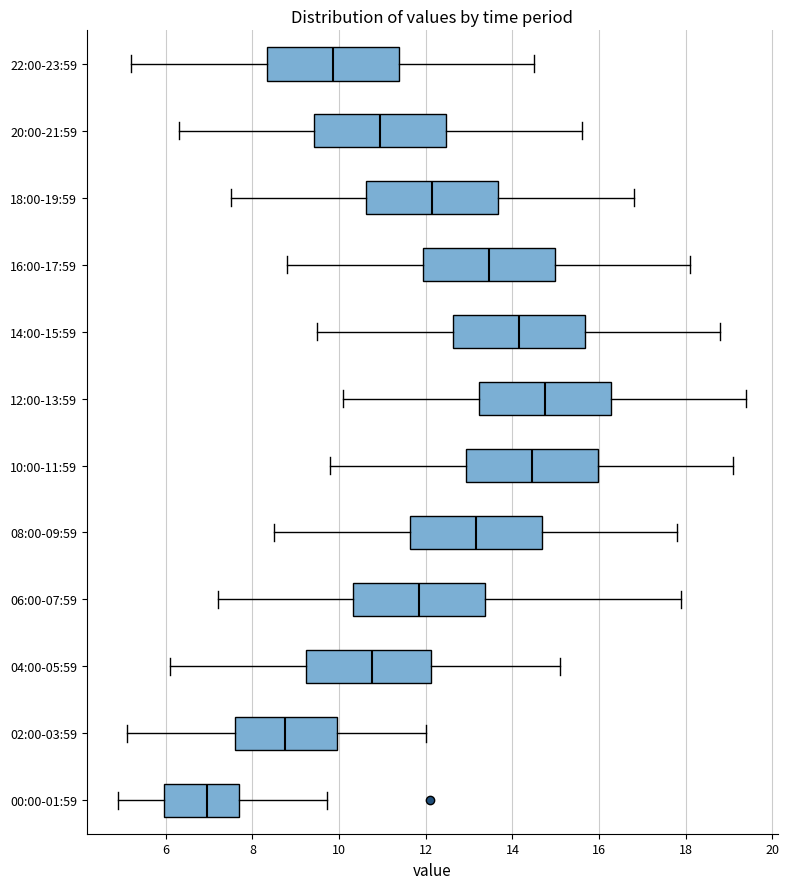

Where does the median line of the box for 02:00-03:59 sit on the x-axis? The values are not printed on the chart, so give them approximately, as read against the axis.

8.8